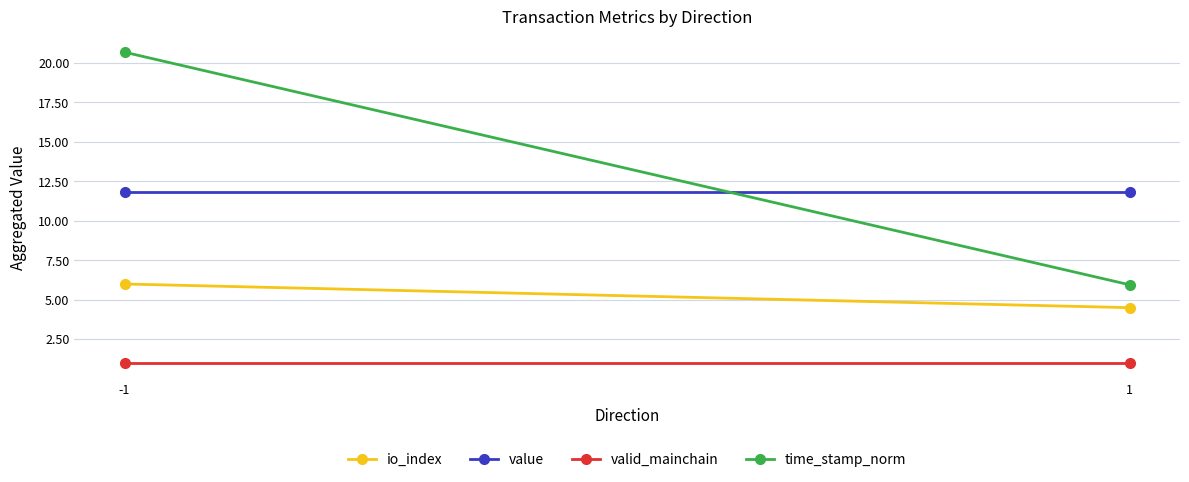

What is the minimum value for valid_mainchain?

1.0